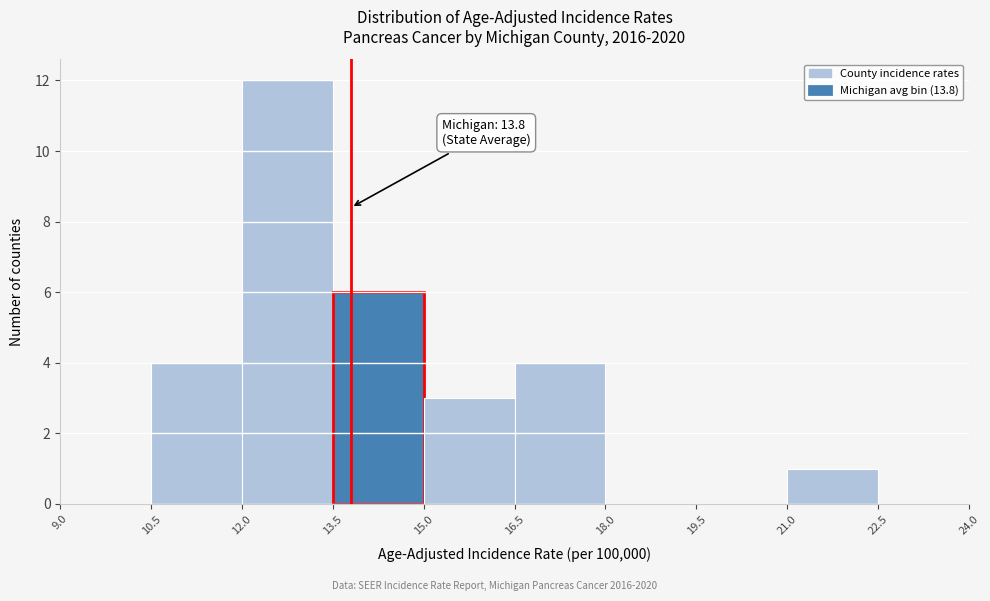

Over which range of the x-axis is the bar tallest?

12.0 to 13.5